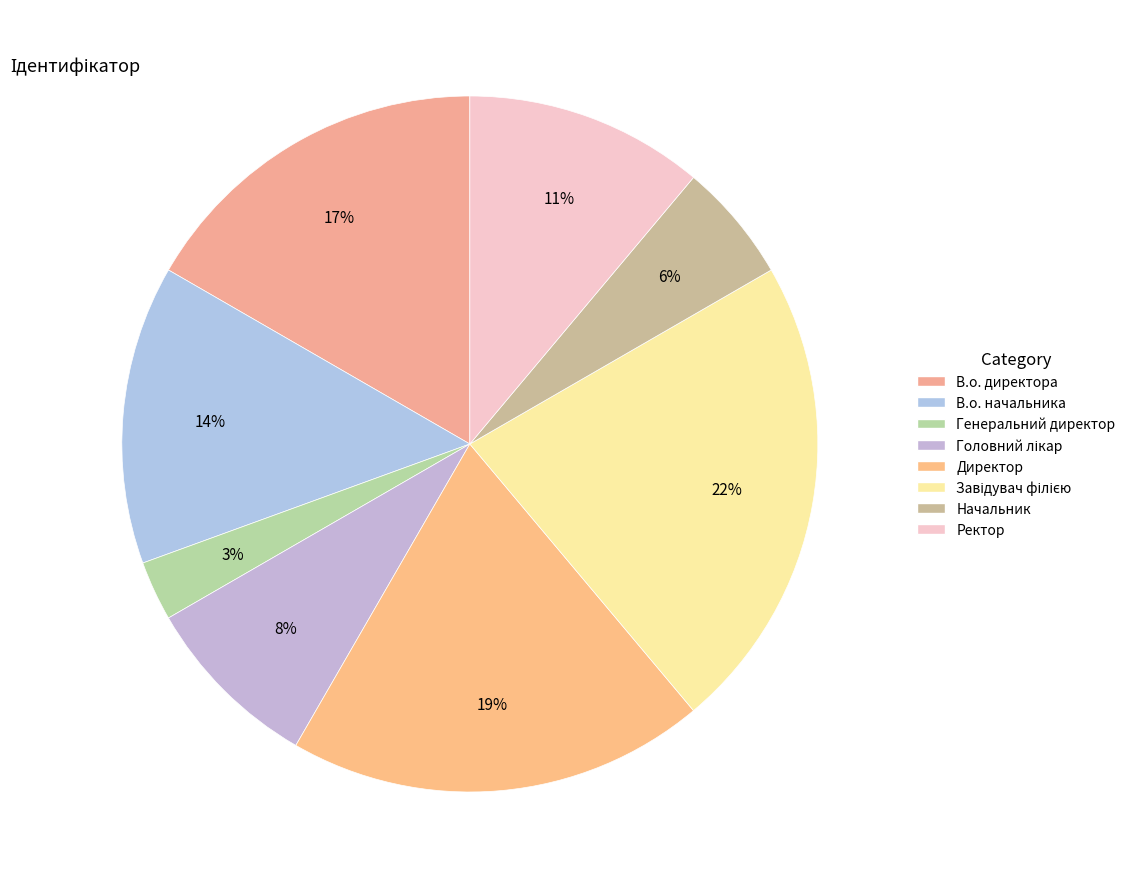

What percentage is the Завідувач філією slice, to the nearest percent?

22%